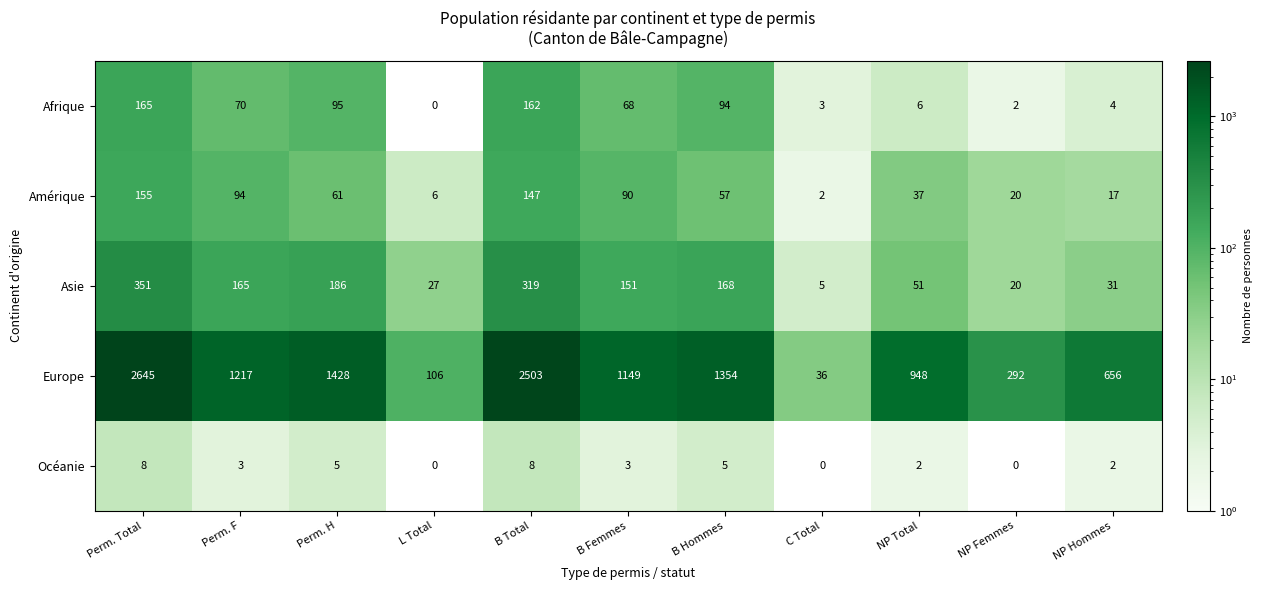

What is the difference between the Océanie values at Perm. H and L Total?

5